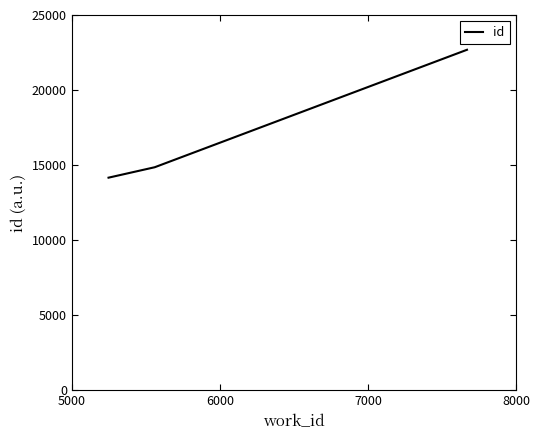

Reading left to right, what are all the values shown in this chart?

14161	14856	22683